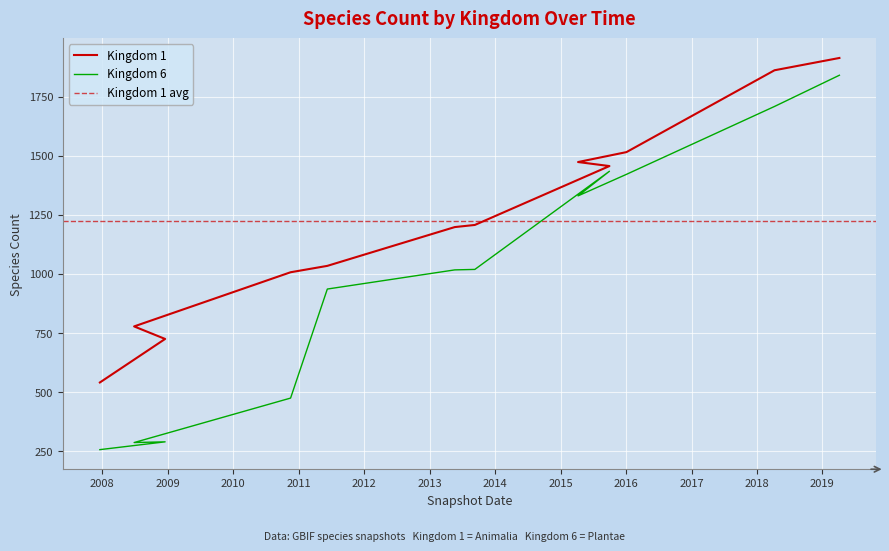

True or false: Kingdom 6 has more than 0 points higher than both neighbors.

True